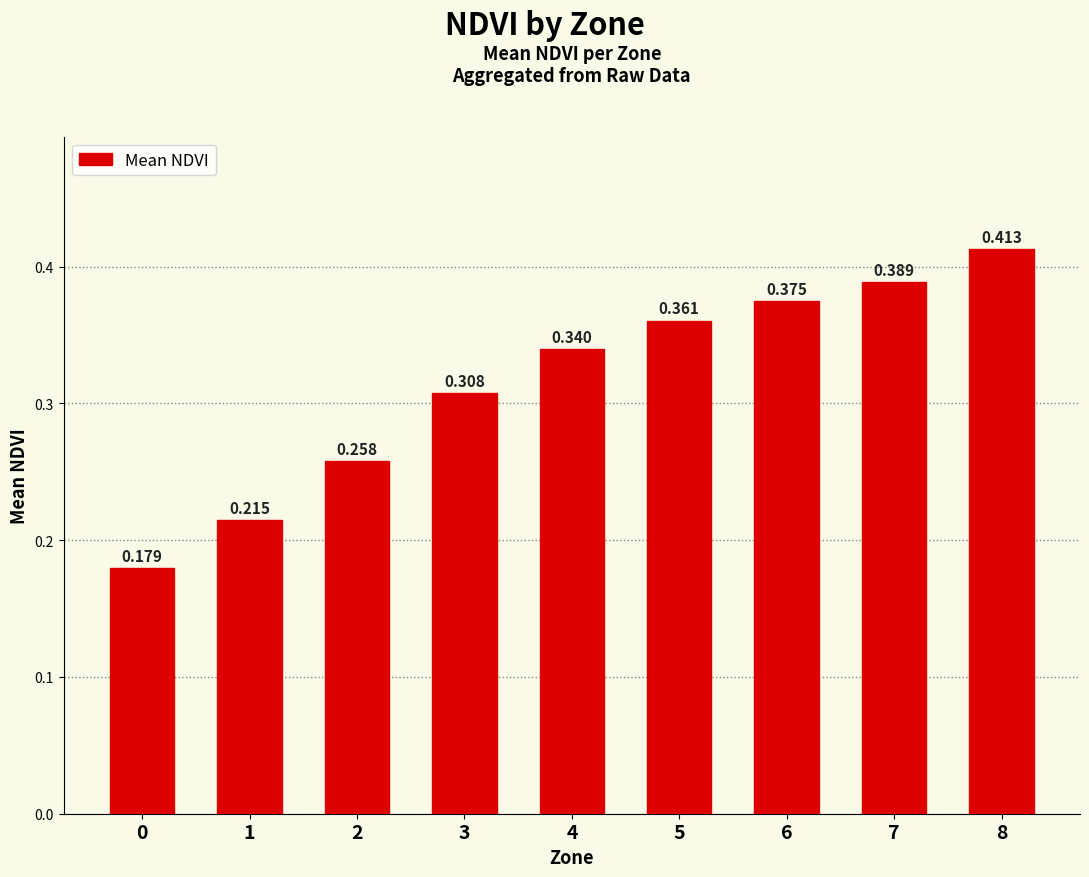

What is the approximate value at 1?

0.2